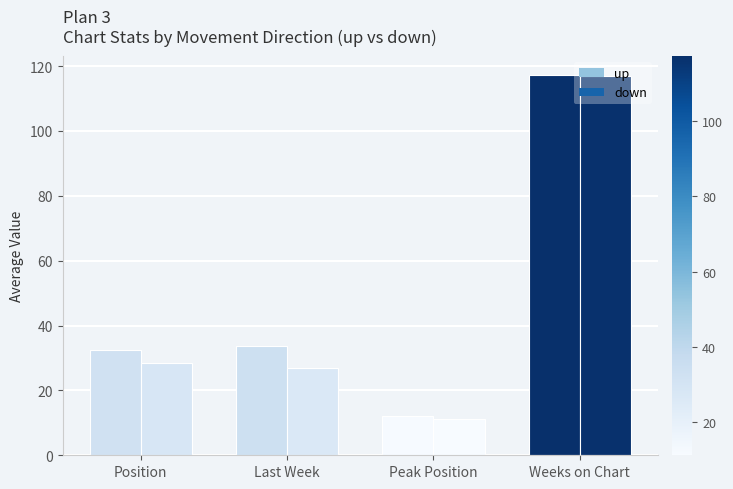

True or false: down has a value of 116.8 at Weeks on Chart.

True